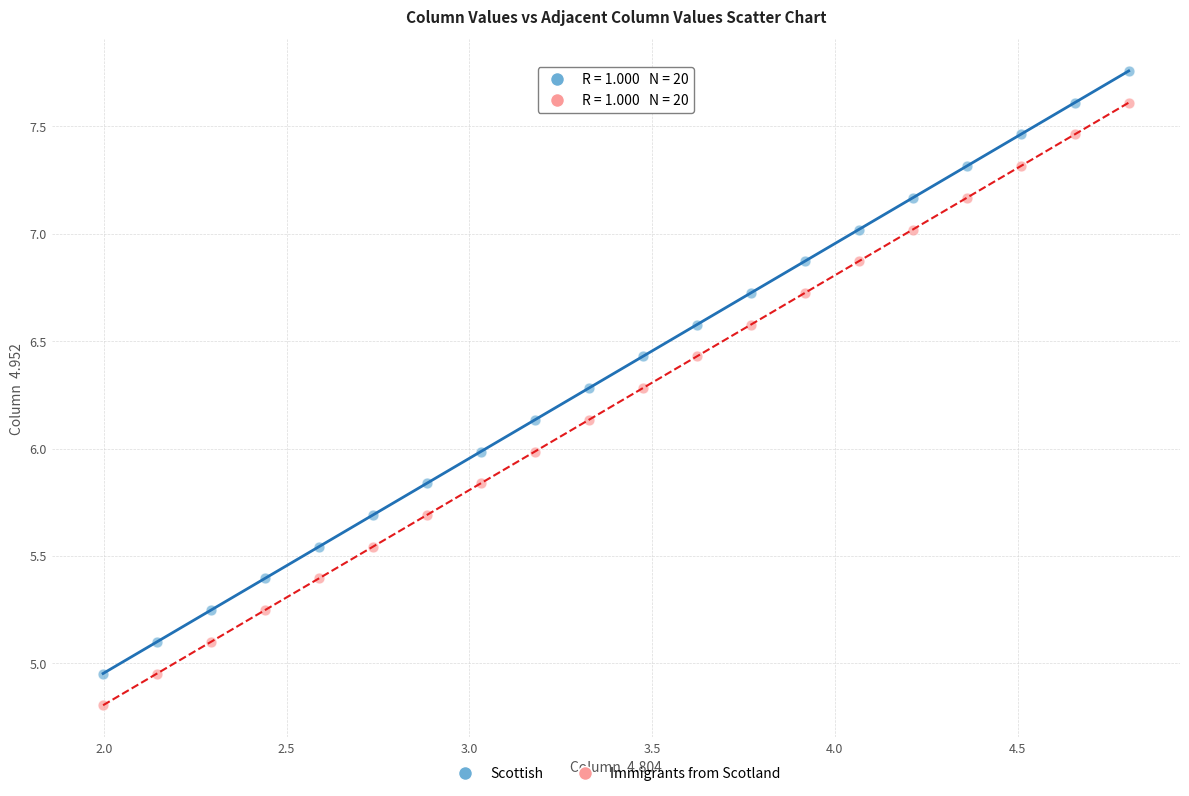

Which series reaches the maximum Y coordinate?

Scottish